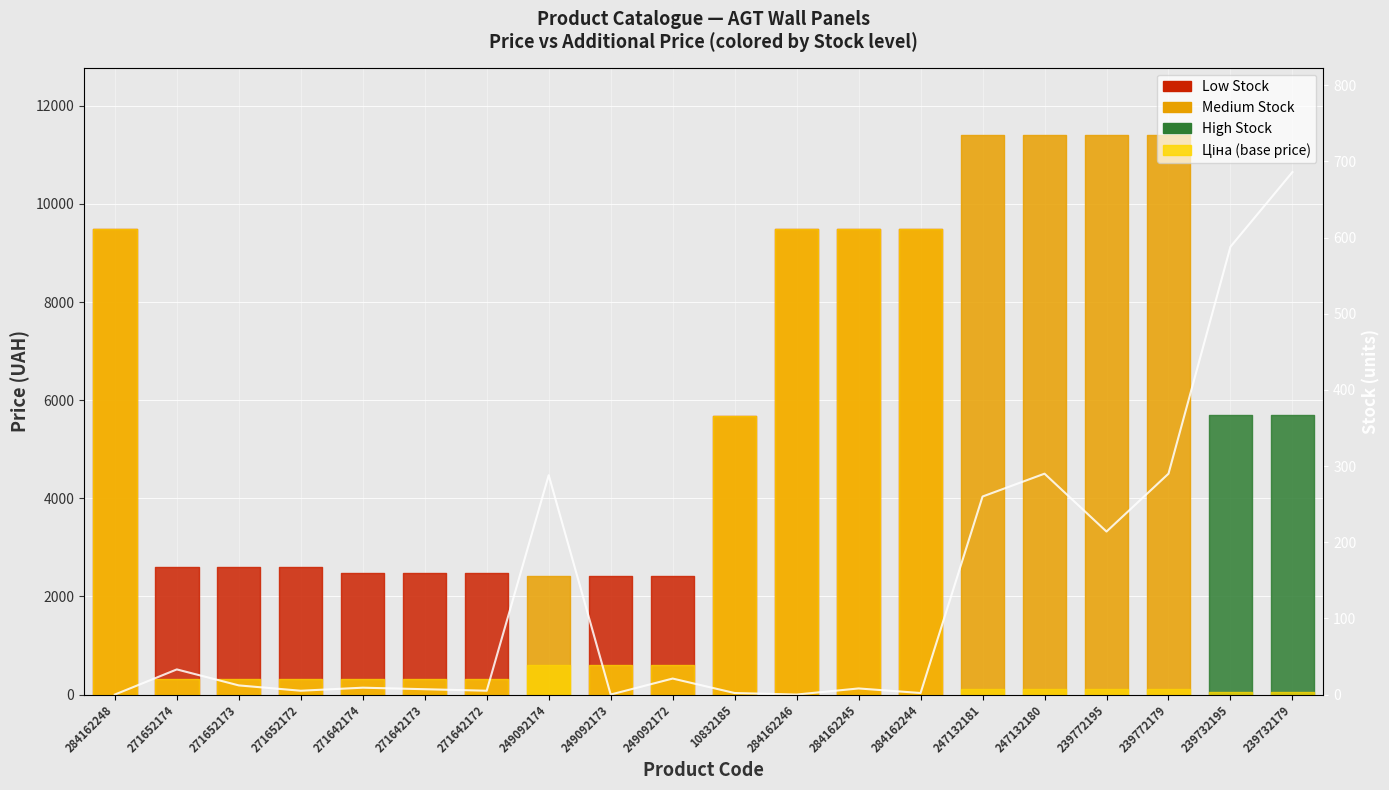

What is the ratio of the value at 271642173 to the value at 271652173?

0.6